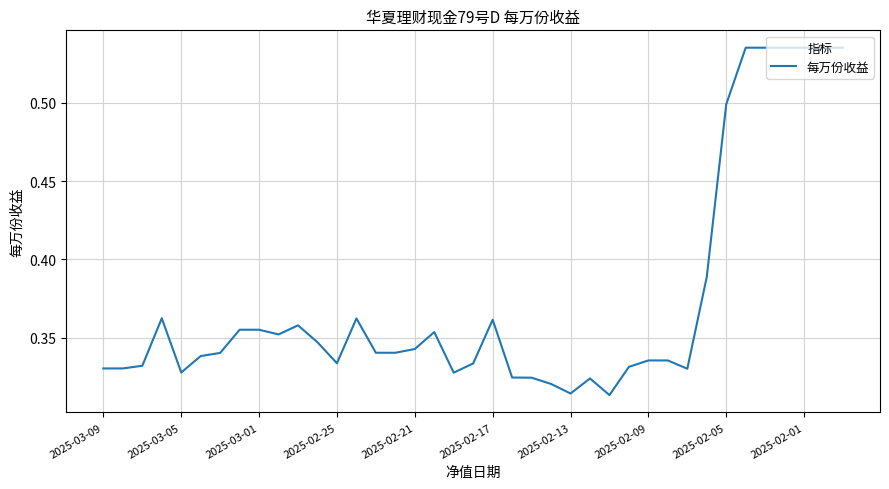

What is the average value?

0.4